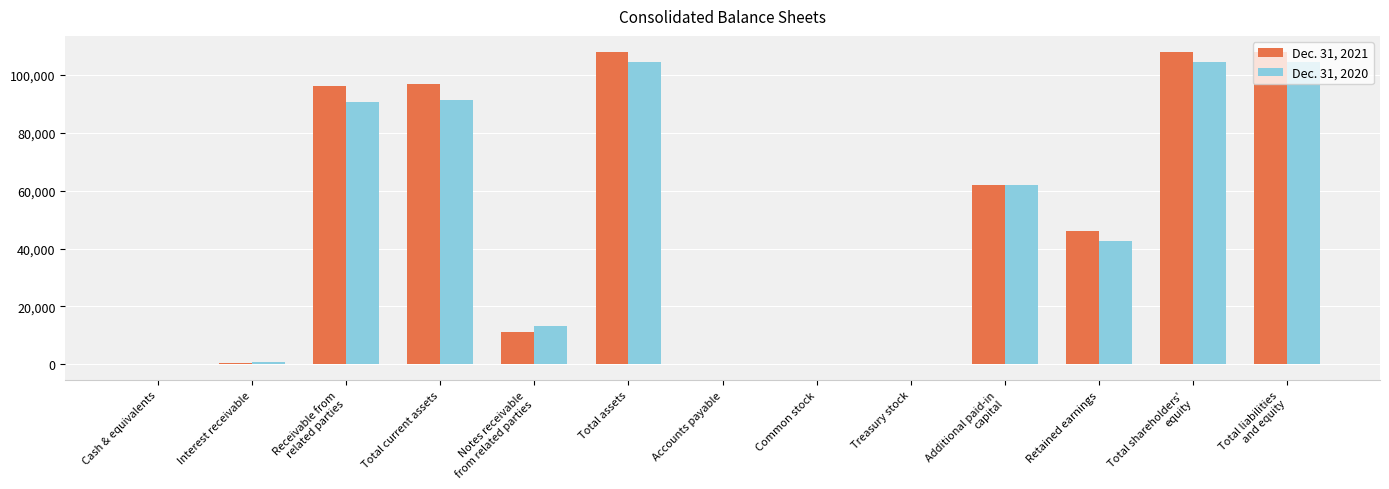

Which series has the largest range (max minus min)?

Dec. 31, 2021